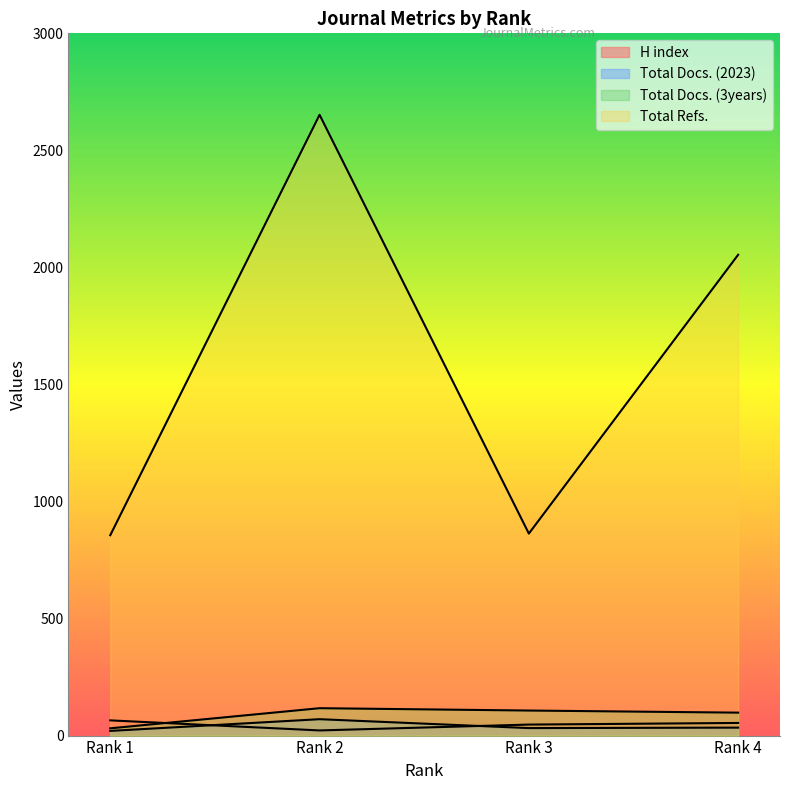

Where is the first local maximum for Total Docs. (2023)?

Rank 2